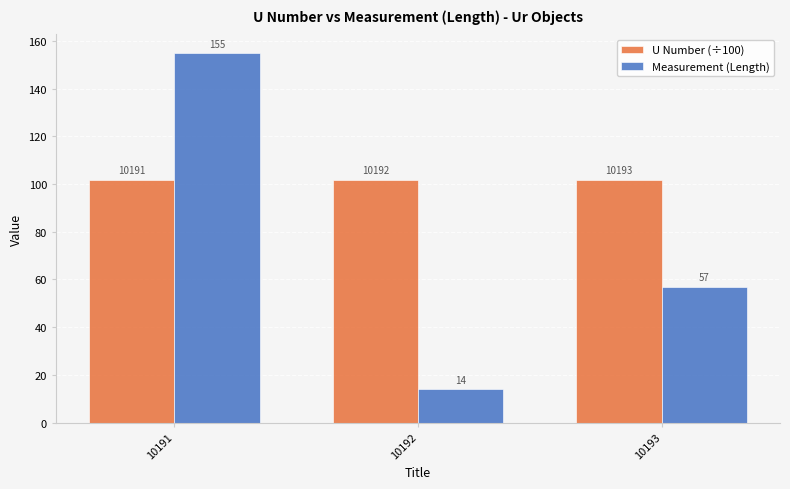

How many distinct data groups are displayed?

2